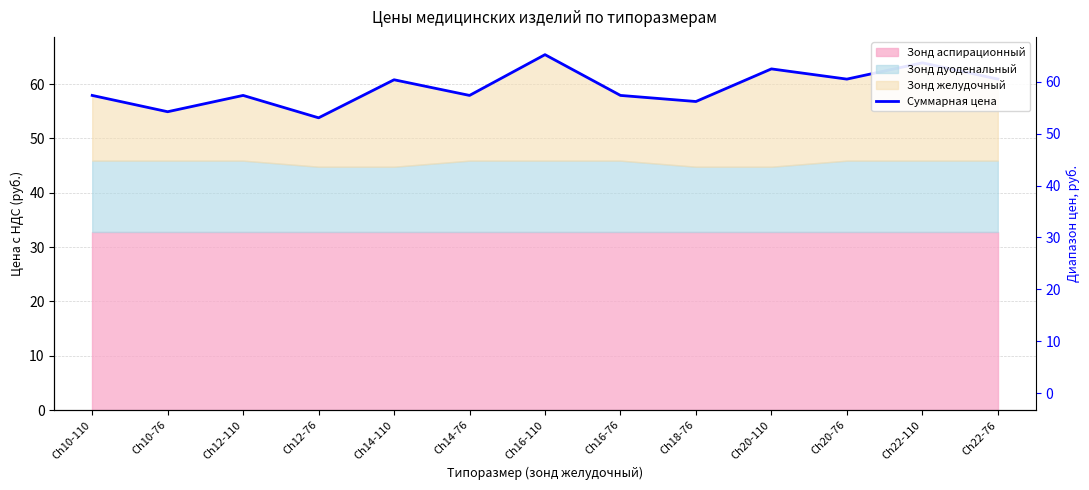

List the labels in order of value, largest first.

Ch16-110, Ch22-110, Ch20-110, Ch20-76, Ch22-76, Ch14-110, Ch10-110, Ch12-110, Ch14-76, Ch16-76, Ch18-76, Ch10-76, Ch12-76